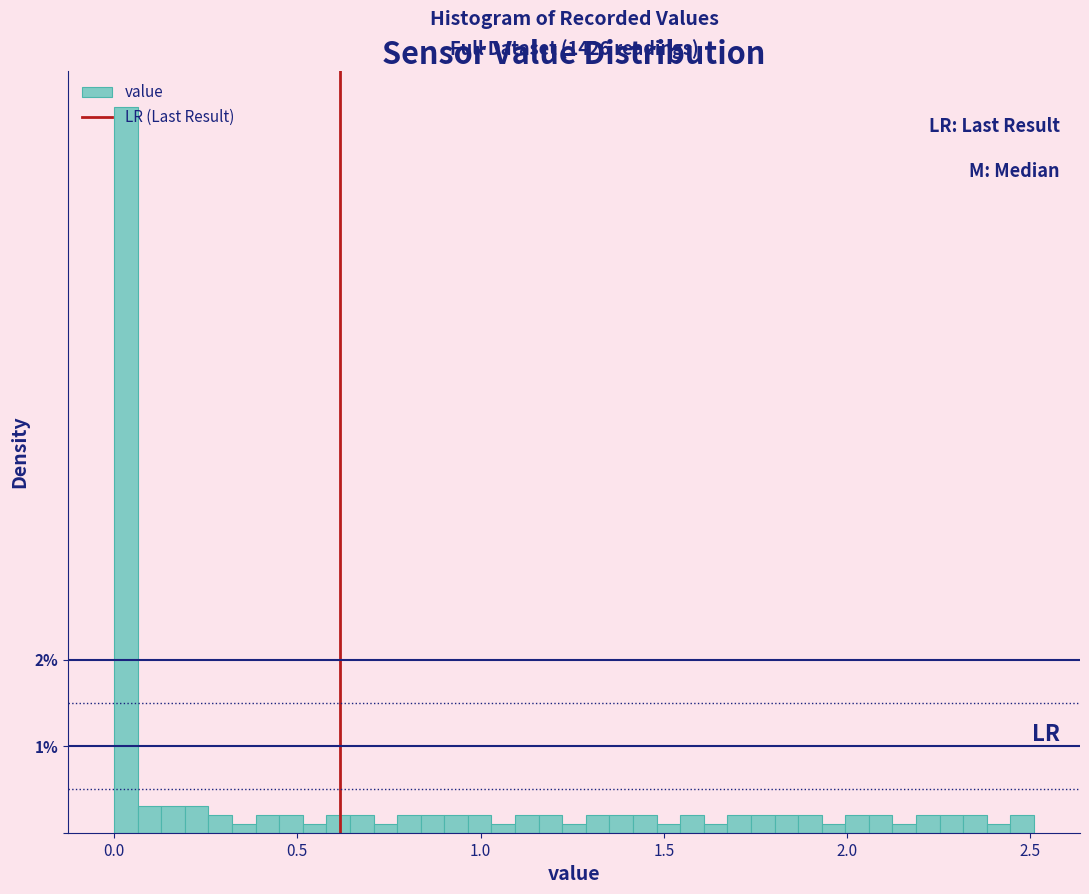

Read against the x-axis, roughly where is the centre of the tallest bar?

0.05